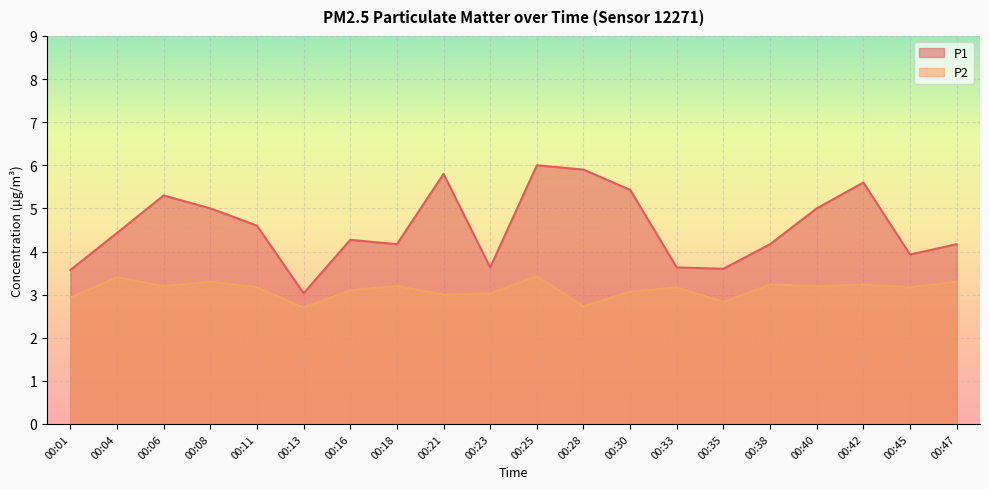

How many data points in P2 are less than 3?

4